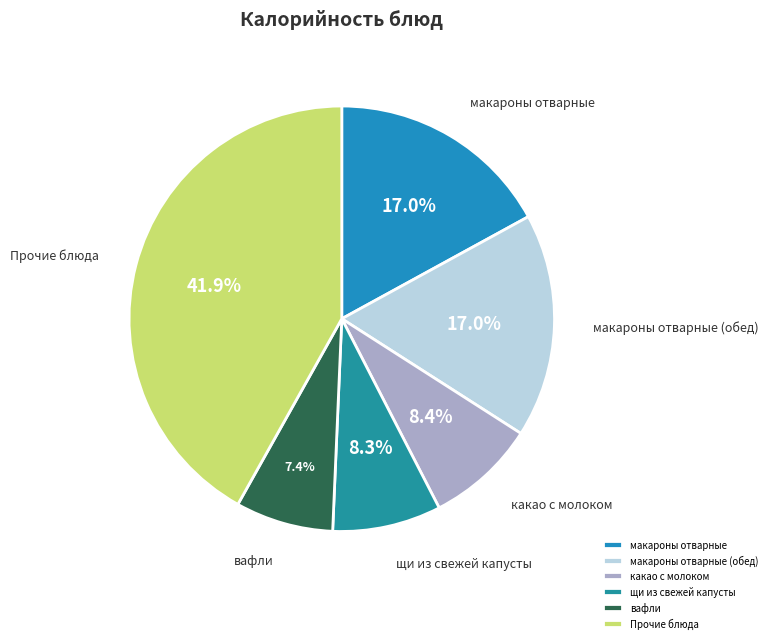

Does макароны отварные (обед) account for over 50% of the chart?

No